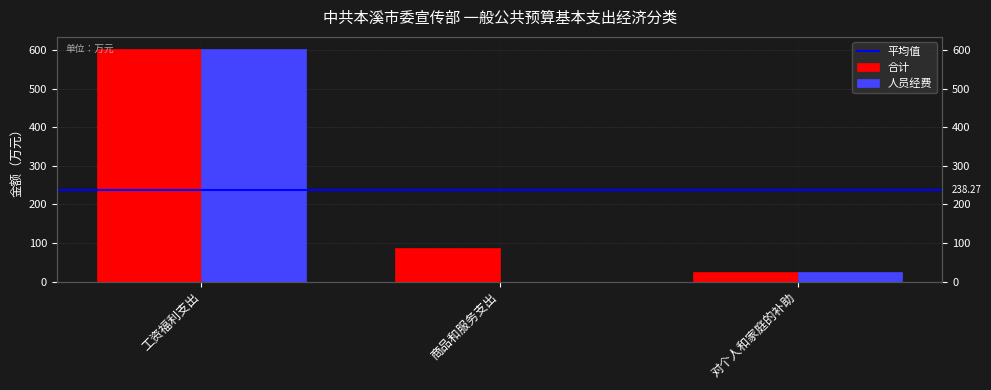

Is the value of 人员经费 at 工资福利支出 greater than the value of 合计 at 商品和服务支出?

Yes